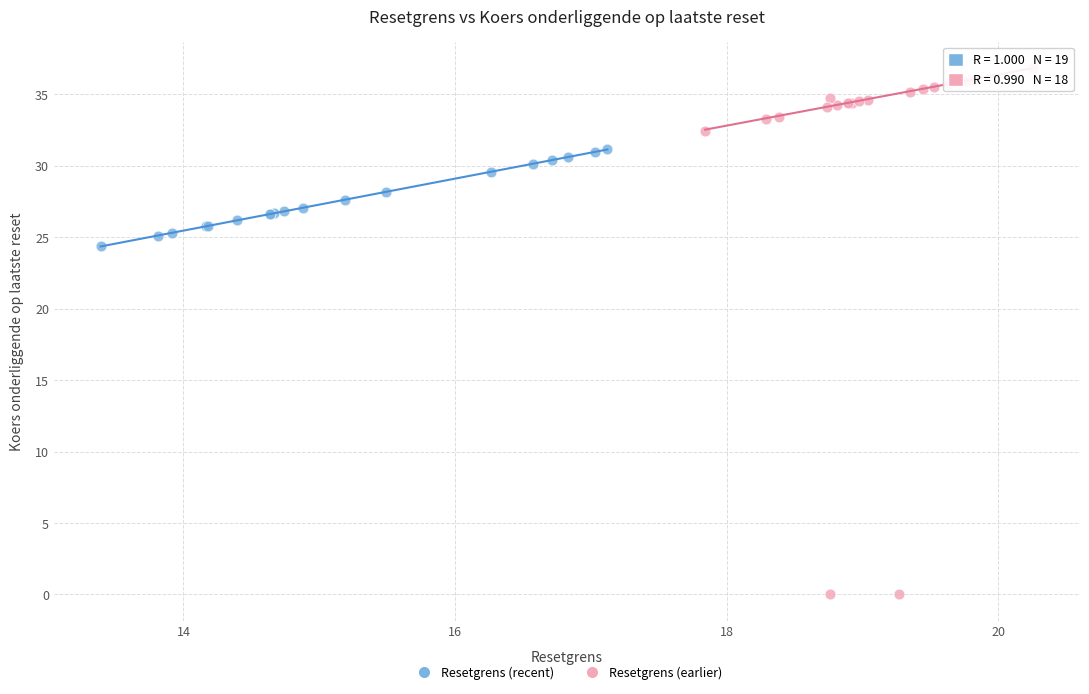

Which series contains the highest Y value?

Resetgrens (earlier)